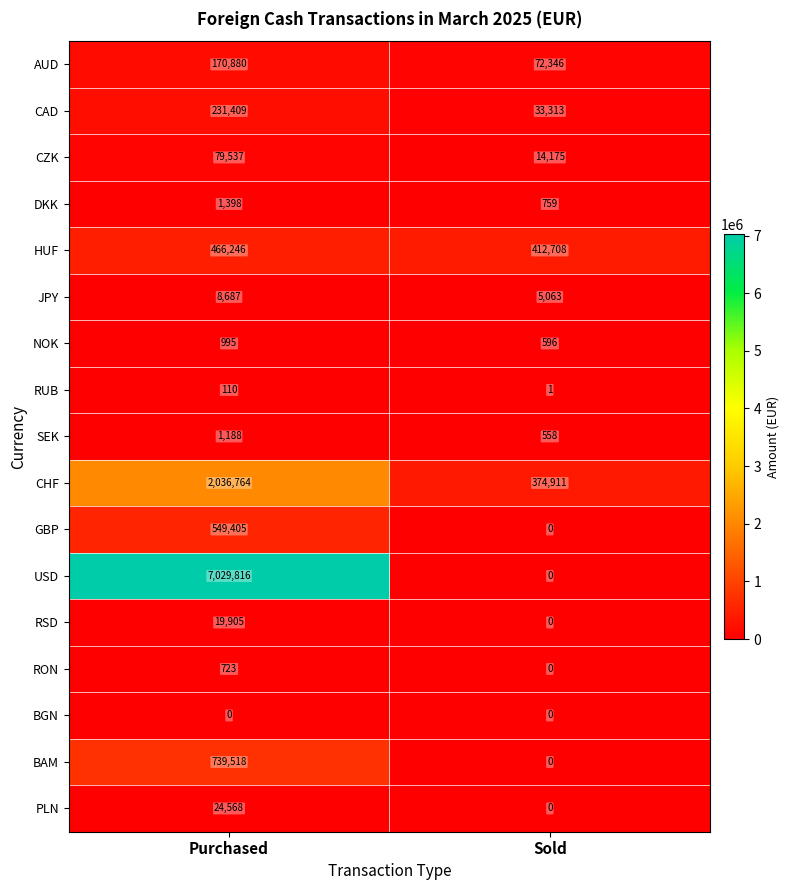

Is it true that PLN equals 35798 at Purchased?

False